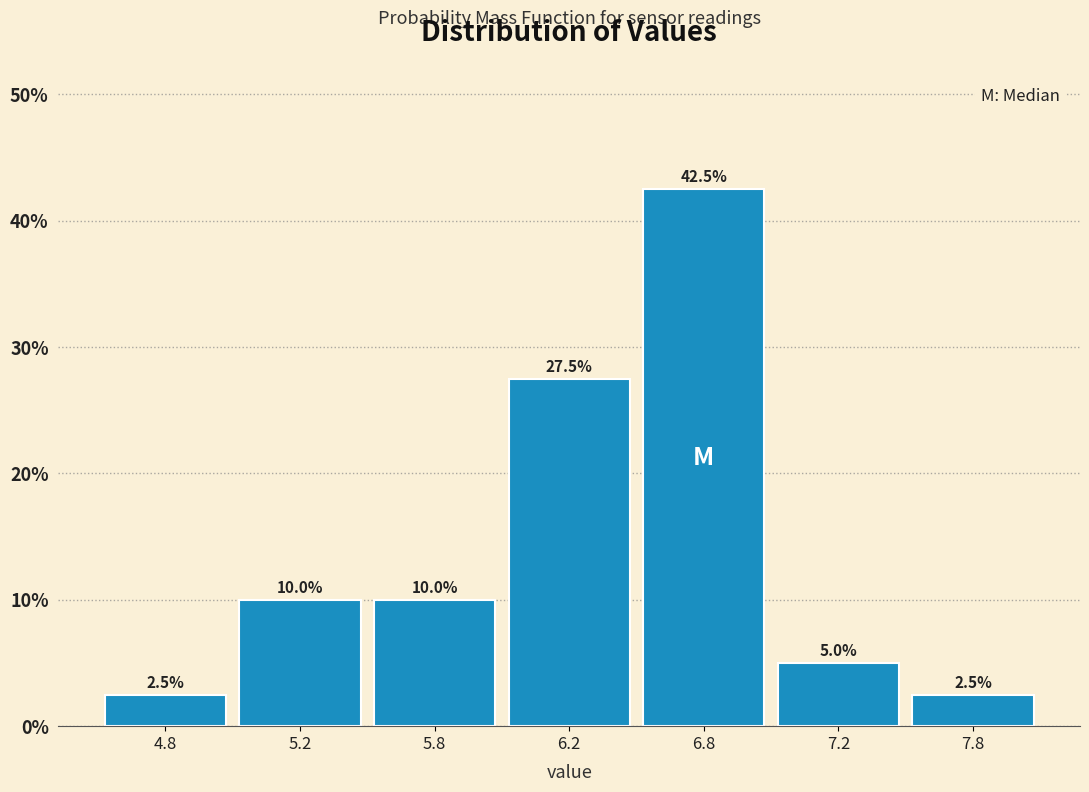

Reading right to left, transcribe all the data shown in this chart.

7.8=2.5	7.2=5.0	6.8=42.5	6.2=27.5	5.8=10.0	5.2=10.0	4.8=2.5